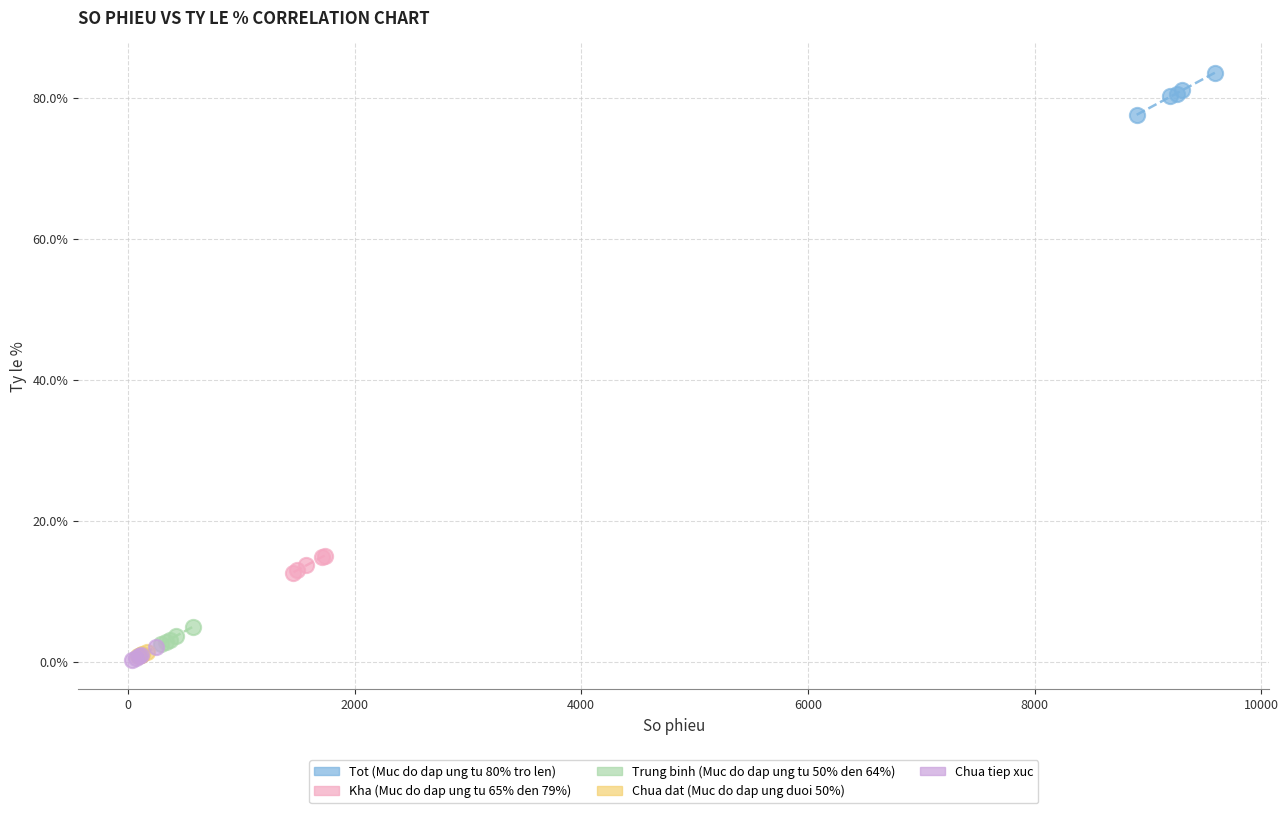

Which series has the largest Y range (max minus min)?

Tot (Muc do dap ung tu 80% tro len)